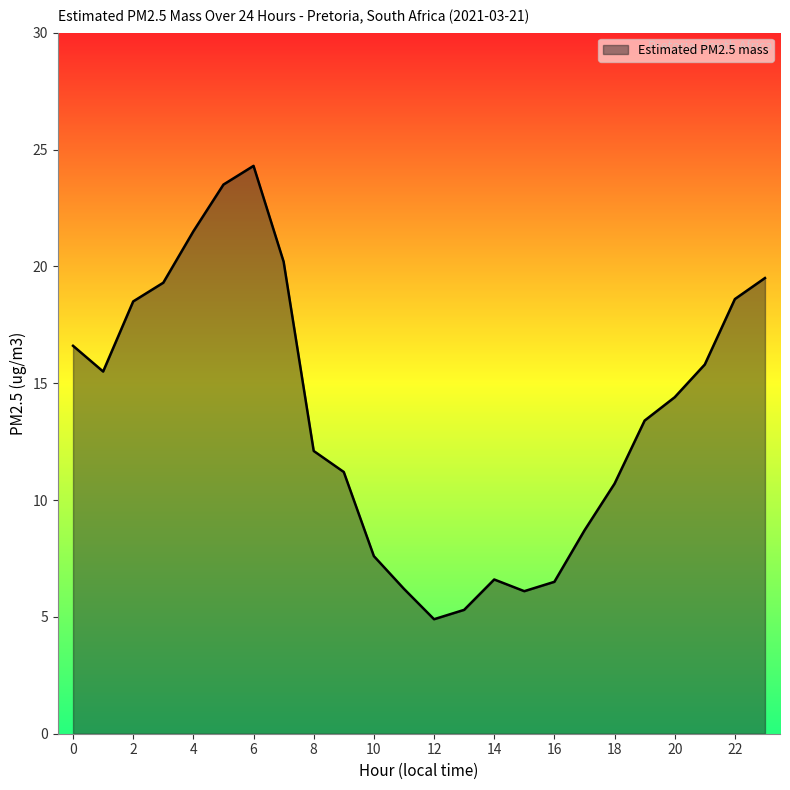

What is the difference between the maximum and minimum values?

19.4